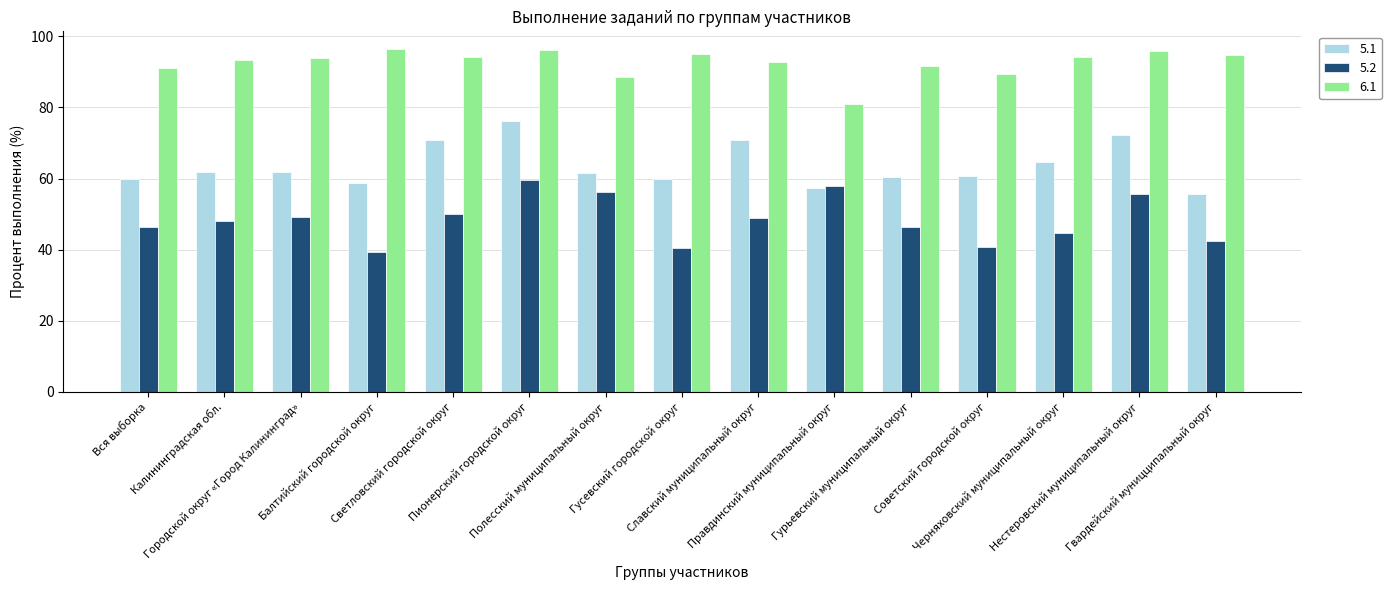

At how many categories does at least one series exceed 53?

15